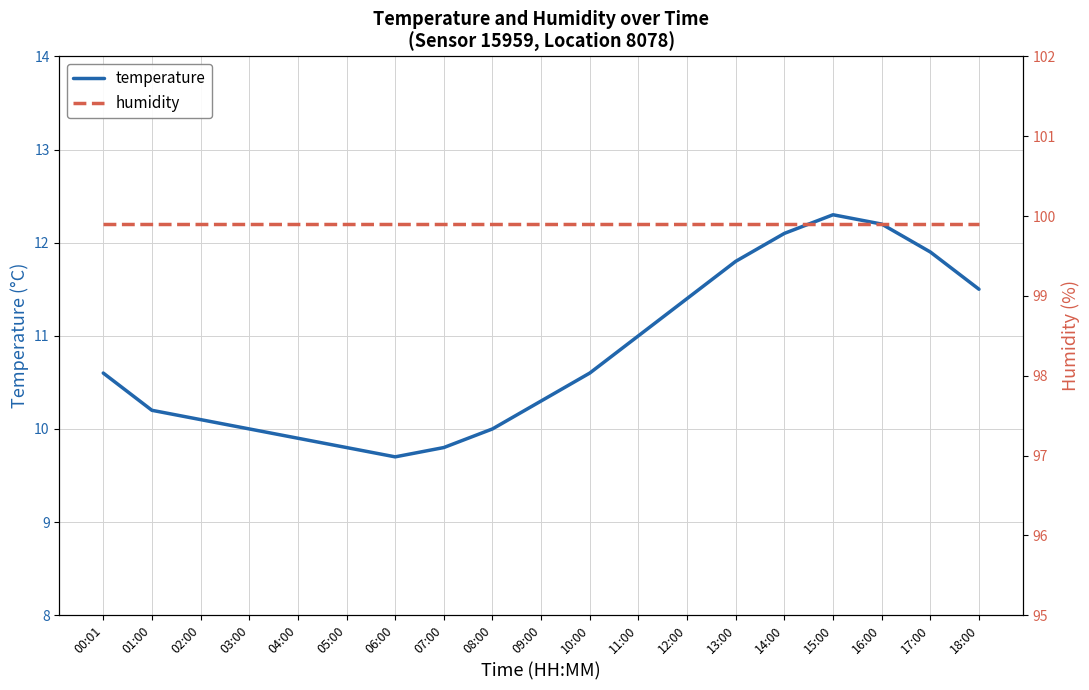

What is the value of the humidity point at the 2nd from the left?

99.9